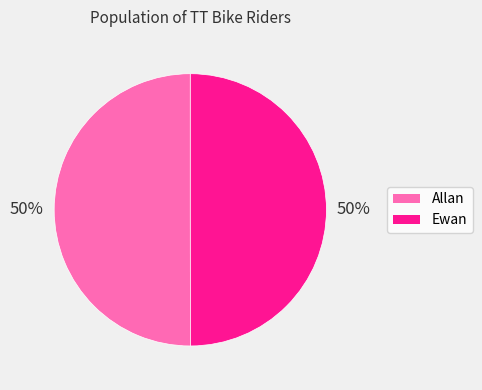

What percentage is the Allan slice, to the nearest percent?

50%